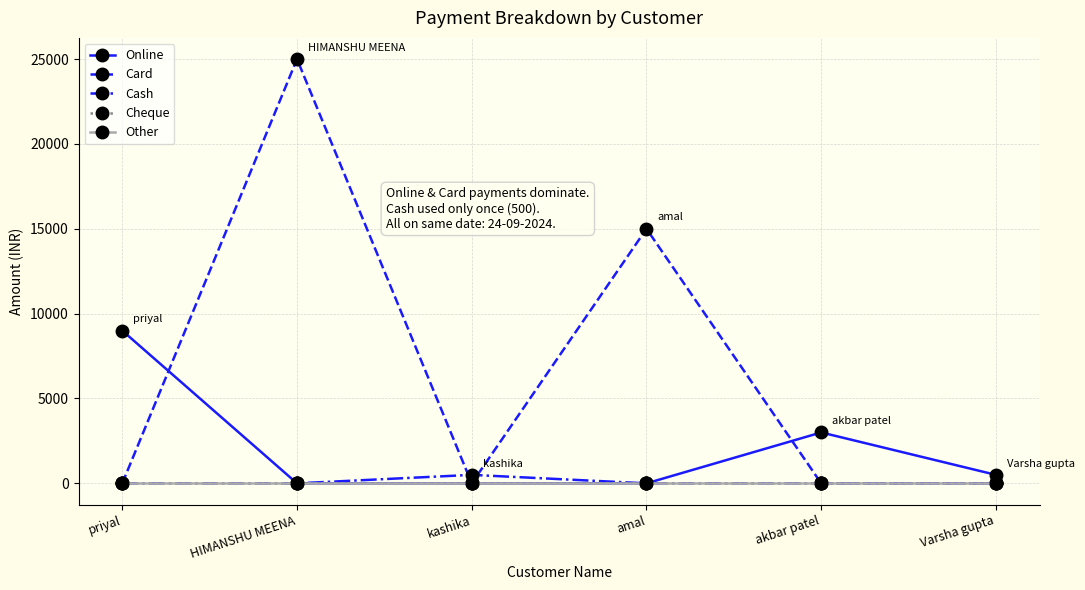

Does the chart have visible grid lines?

Yes